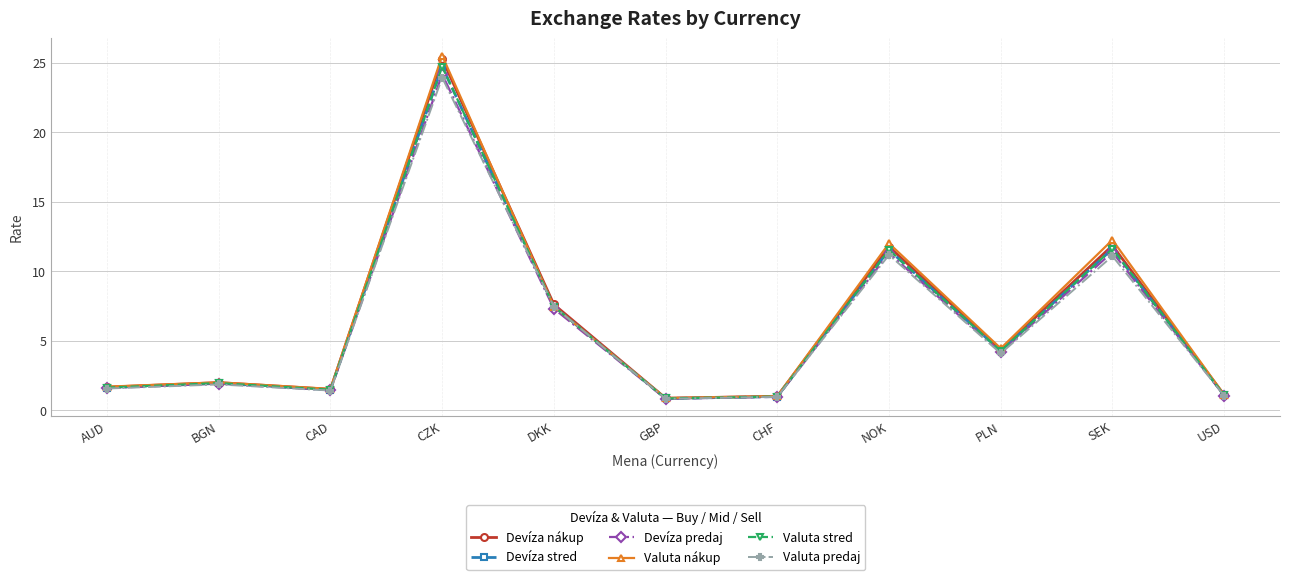

What is the sum of all Devíza nákup values?

69.0